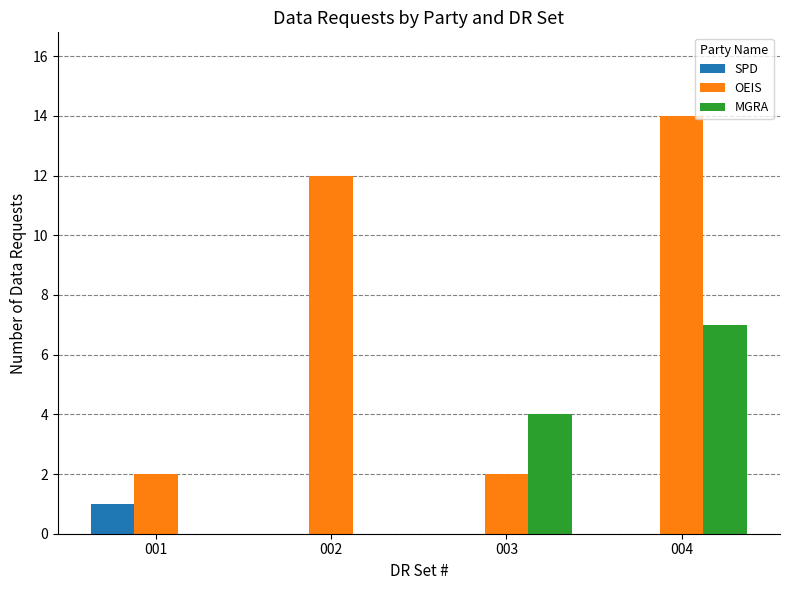

Reading left to right, list all the values displayed in this chart.

SPD: 1	0	0	0
OEIS: 2	12	2	14
MGRA: 0	0	4	7